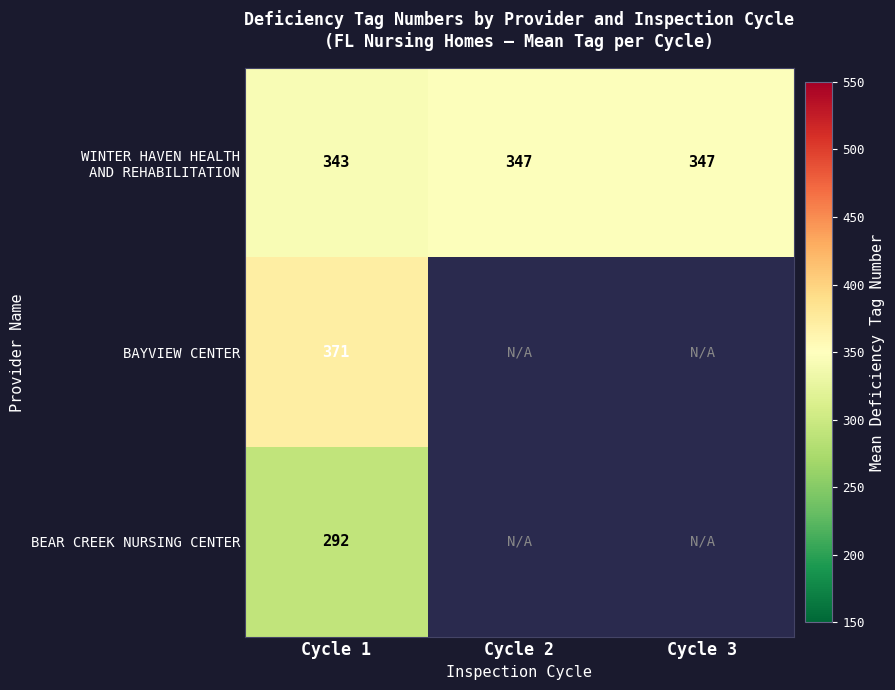

What is the highest value of the WINTER HAVEN HEALTH AND REHABILITATION series?

347.2